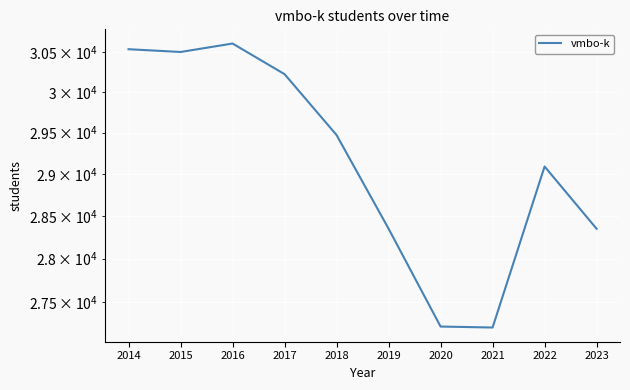

Where does the data first go above 29471?

2014